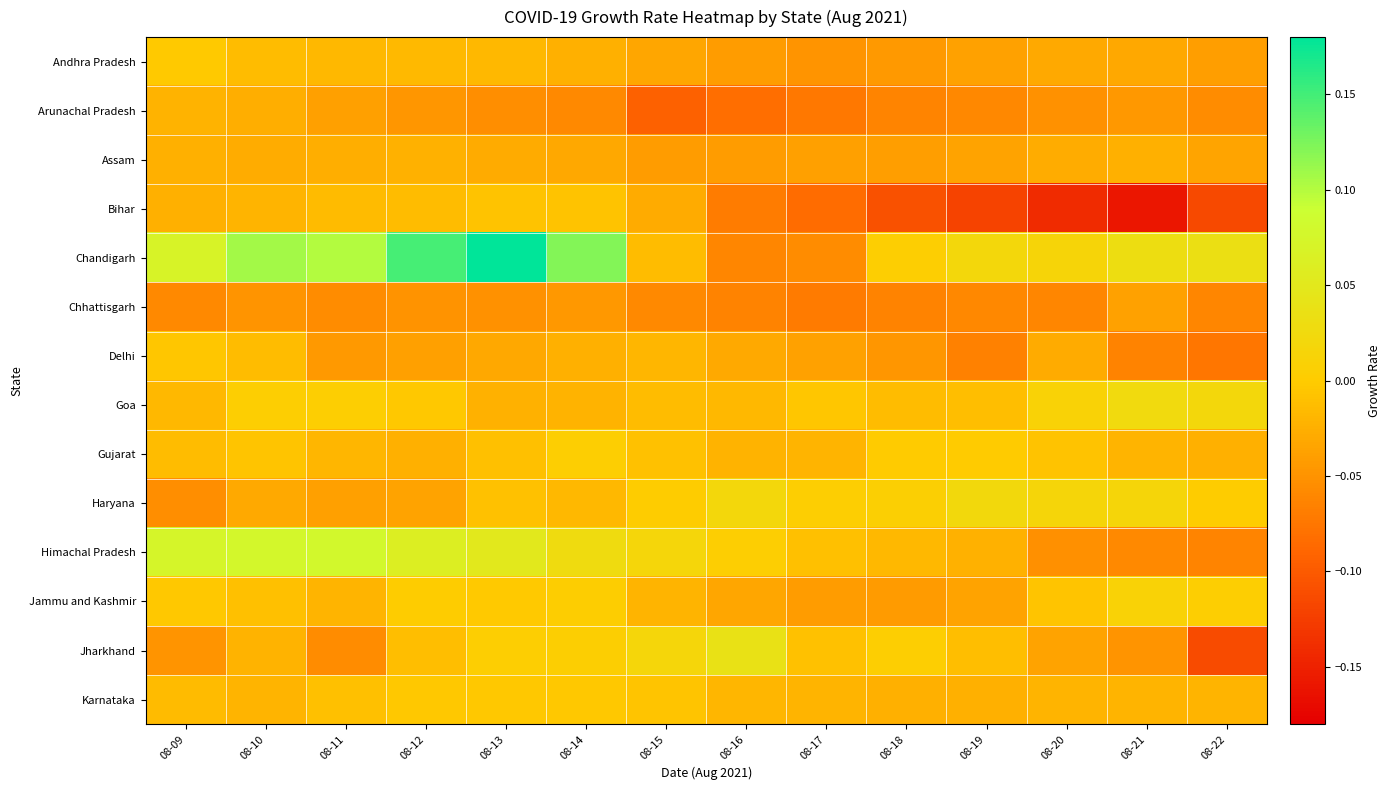

Reading right to left, what are all the values shown in this chart?

Andhra Pradesh: 08-22=-0.0	08-21=-0.0	08-20=-0.0	08-19=-0.0	08-18=-0.0	08-17=-0.0	08-16=-0.0	08-15=-0.0	08-14=-0.0	08-13=-0.0	08-12=-0.0	08-11=-0.0	08-10=-0.0	08-09=-0.0
Arunachal Pradesh: 08-22=-0.1	08-21=-0.0	08-20=-0.1	08-19=-0.1	08-18=-0.1	08-17=-0.1	08-16=-0.1	08-15=-0.1	08-14=-0.1	08-13=-0.1	08-12=-0.0	08-11=-0.0	08-10=-0.0	08-09=-0.0
Assam: 08-22=-0.0	08-21=-0.0	08-20=-0.0	08-19=-0.0	08-18=-0.0	08-17=-0.0	08-16=-0.0	08-15=-0.0	08-14=-0.0	08-13=-0.0	08-12=-0.0	08-11=-0.0	08-10=-0.0	08-09=-0.0
Bihar: 08-22=-0.1	08-21=-0.2	08-20=-0.1	08-19=-0.1	08-18=-0.1	08-17=-0.1	08-16=-0.1	08-15=-0.0	08-14=-0.0	08-13=-0.0	08-12=-0.0	08-11=-0.0	08-10=-0.0	08-09=-0.0
Chandigarh: 08-22=0.0	08-21=0.0	08-20=0.0	08-19=0.0	08-18=0.0	08-17=-0.1	08-16=-0.1	08-15=-0.0	08-14=0.1	08-13=0.2	08-12=0.1	08-11=0.1	08-10=0.1	08-09=0.1
Chhattisgarh: 08-22=-0.1	08-21=-0.0	08-20=-0.1	08-19=-0.1	08-18=-0.1	08-17=-0.1	08-16=-0.1	08-15=-0.1	08-14=-0.0	08-13=-0.1	08-12=-0.1	08-11=-0.1	08-10=-0.0	08-09=-0.1
Delhi: 08-22=-0.1	08-21=-0.1	08-20=-0.0	08-19=-0.1	08-18=-0.0	08-17=-0.0	08-16=-0.0	08-15=-0.0	08-14=-0.0	08-13=-0.0	08-12=-0.0	08-11=-0.0	08-10=-0.0	08-09=-0.0
Goa: 08-22=0.0	08-21=0.0	08-20=0.0	08-19=-0.0	08-18=-0.0	08-17=-0.0	08-16=-0.0	08-15=-0.0	08-14=-0.0	08-13=-0.0	08-12=-0.0	08-11=0.0	08-10=0.0	08-09=-0.0
Gujarat: 08-22=-0.0	08-21=-0.0	08-20=-0.0	08-19=-0.0	08-18=-0.0	08-17=-0.0	08-16=-0.0	08-15=-0.0	08-14=0.0	08-13=-0.0	08-12=-0.0	08-11=-0.0	08-10=-0.0	08-09=-0.0
Haryana: 08-22=0.0	08-21=0.0	08-20=0.0	08-19=0.0	08-18=0.0	08-17=0.0	08-16=0.0	08-15=0.0	08-14=-0.0	08-13=-0.0	08-12=-0.0	08-11=-0.0	08-10=-0.0	08-09=-0.1
Himachal Pradesh: 08-22=-0.1	08-21=-0.1	08-20=-0.1	08-19=-0.0	08-18=-0.0	08-17=-0.0	08-16=0.0	08-15=0.0	08-14=0.0	08-13=0.1	08-12=0.1	08-11=0.1	08-10=0.1	08-09=0.1
Jammu and Kashmir: 08-22=0.0	08-21=0.0	08-20=-0.0	08-19=-0.0	08-18=-0.0	08-17=-0.0	08-16=-0.0	08-15=-0.0	08-14=0.0	08-13=-0.0	08-12=0.0	08-11=-0.0	08-10=-0.0	08-09=-0.0
Jharkhand: 08-22=-0.1	08-21=-0.0	08-20=-0.0	08-19=-0.0	08-18=0.0	08-17=-0.0	08-16=0.0	08-15=0.0	08-14=0.0	08-13=0.0	08-12=-0.0	08-11=-0.1	08-10=-0.0	08-09=-0.0
Karnataka: 08-22=-0.0	08-21=-0.0	08-20=-0.0	08-19=-0.0	08-18=-0.0	08-17=-0.0	08-16=-0.0	08-15=-0.0	08-14=-0.0	08-13=-0.0	08-12=-0.0	08-11=-0.0	08-10=-0.0	08-09=-0.0